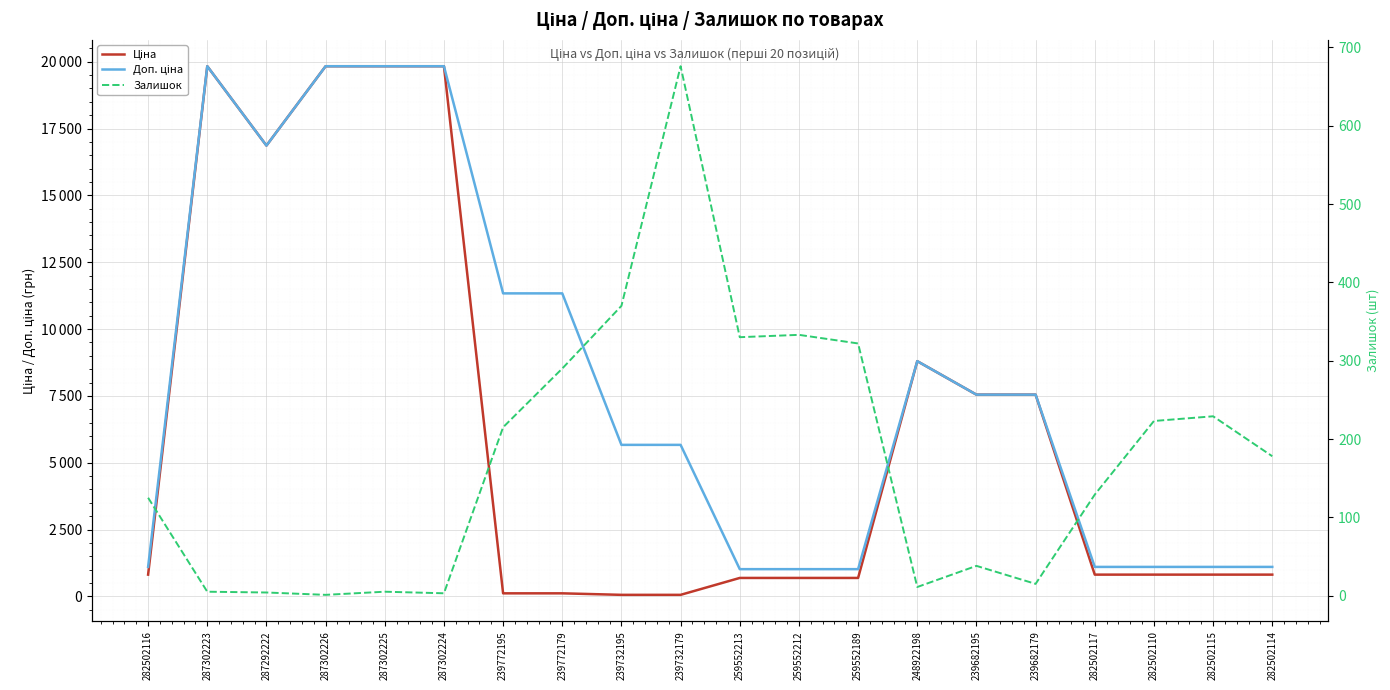

How many times do Ціна and Залишок cross each other?

2